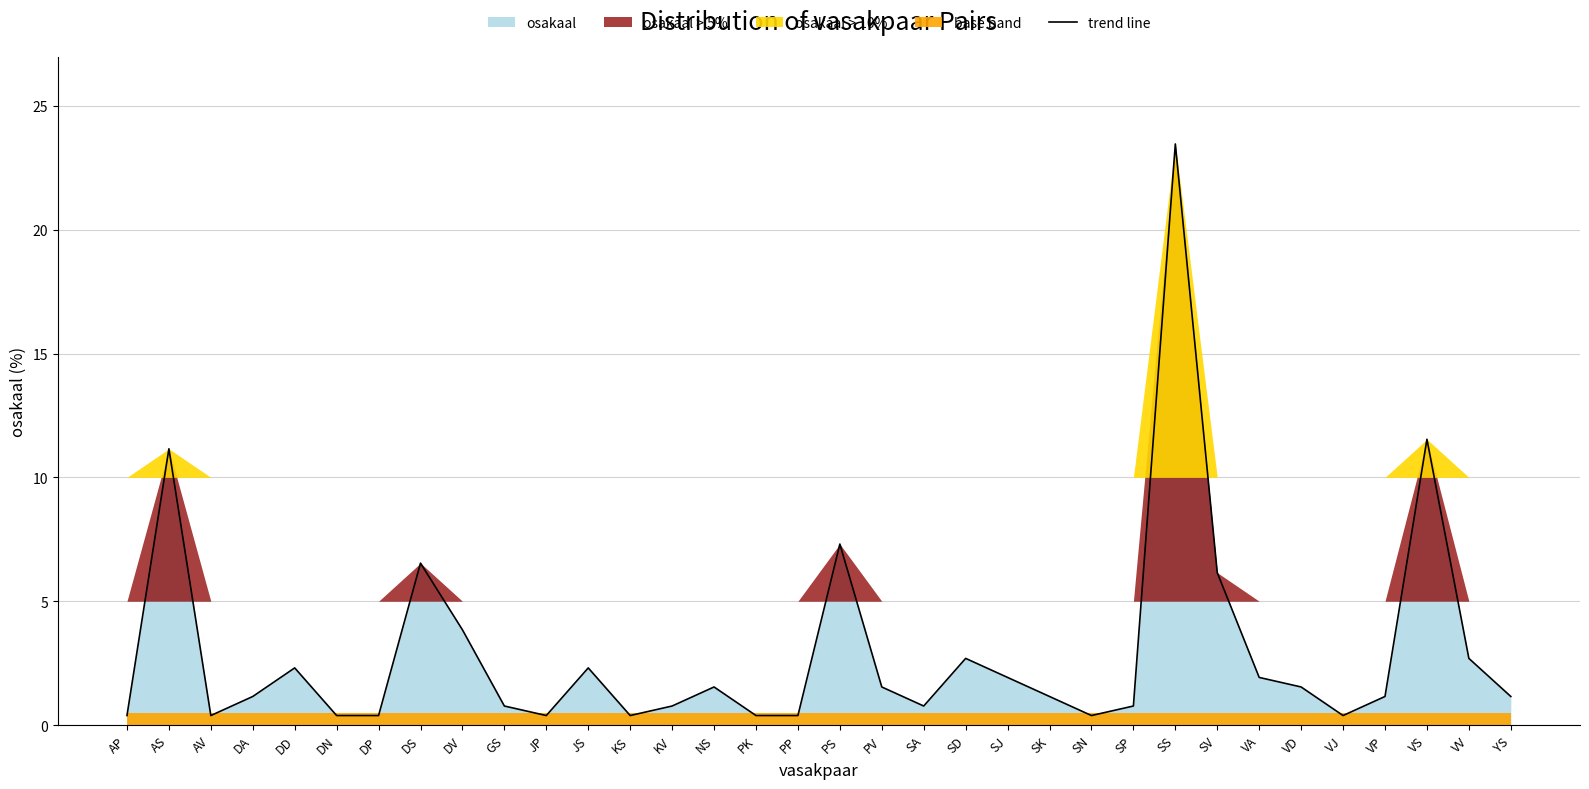

What is the change in value from SP to VP?

+0.4